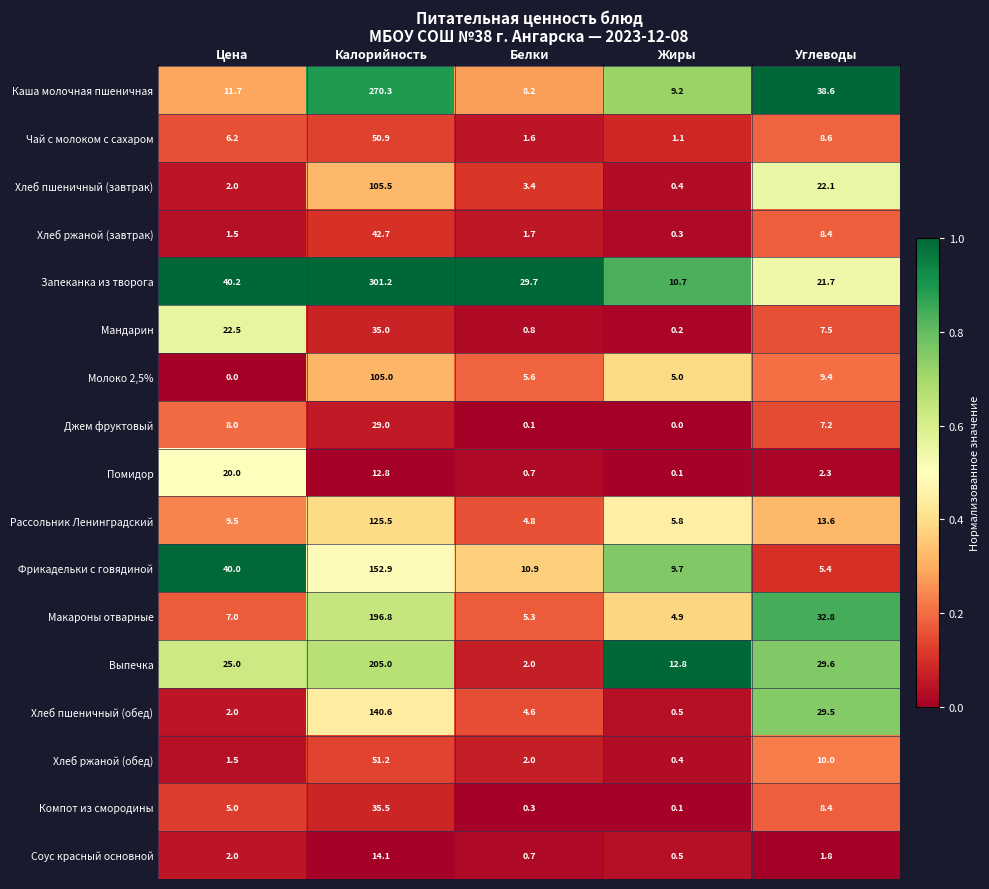

What is the difference between the highest and lowest values at Калорийность?

288.4